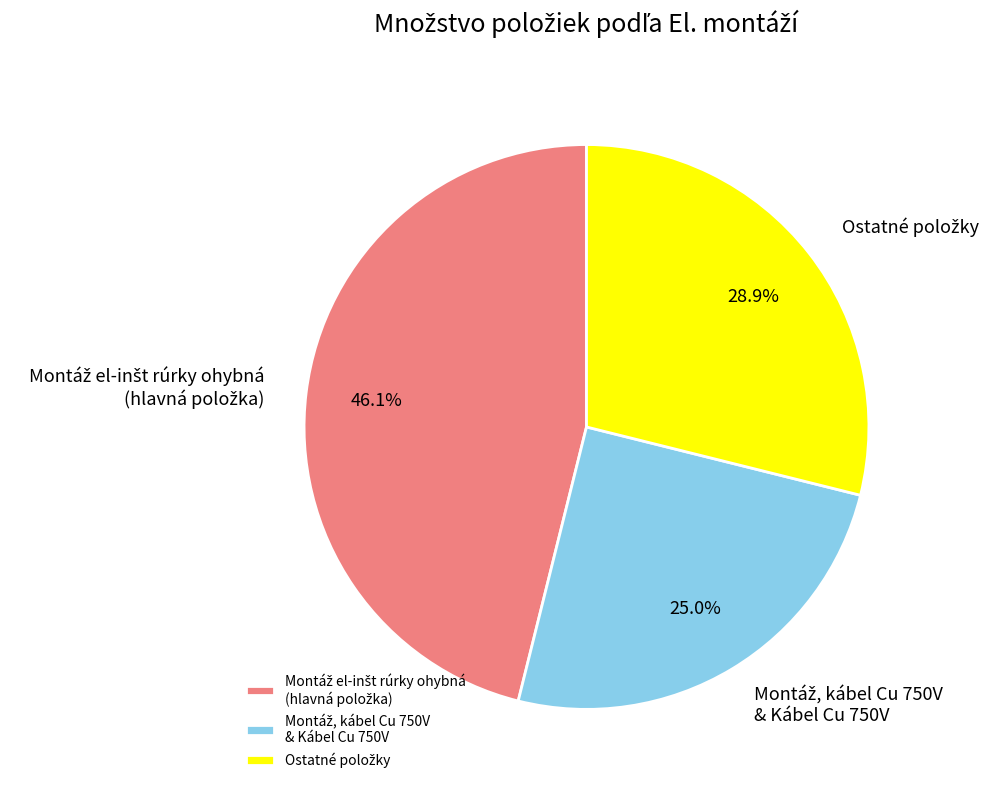

Is there any slice that represents more than half of the pie?

No